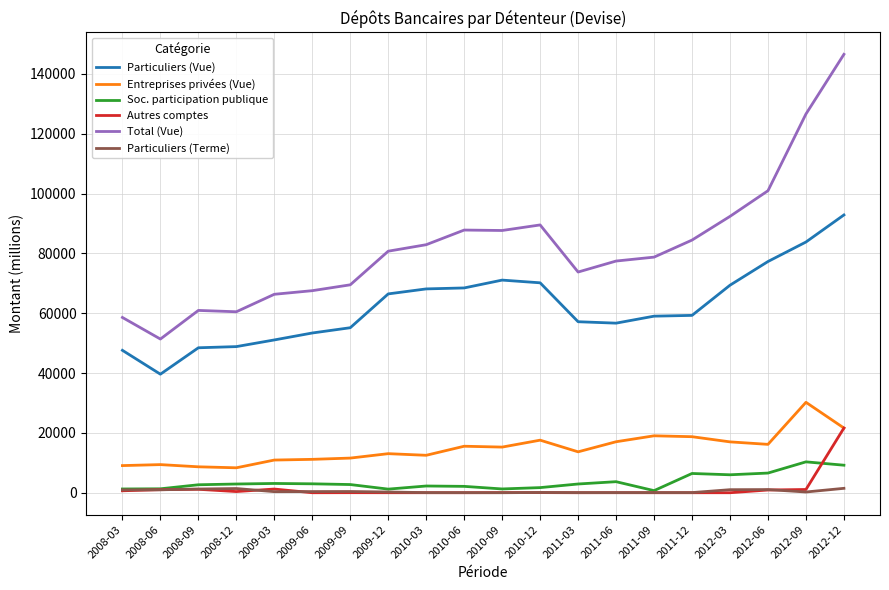

Which category has the highest value in the Particuliers (Vue) series?

2012-12